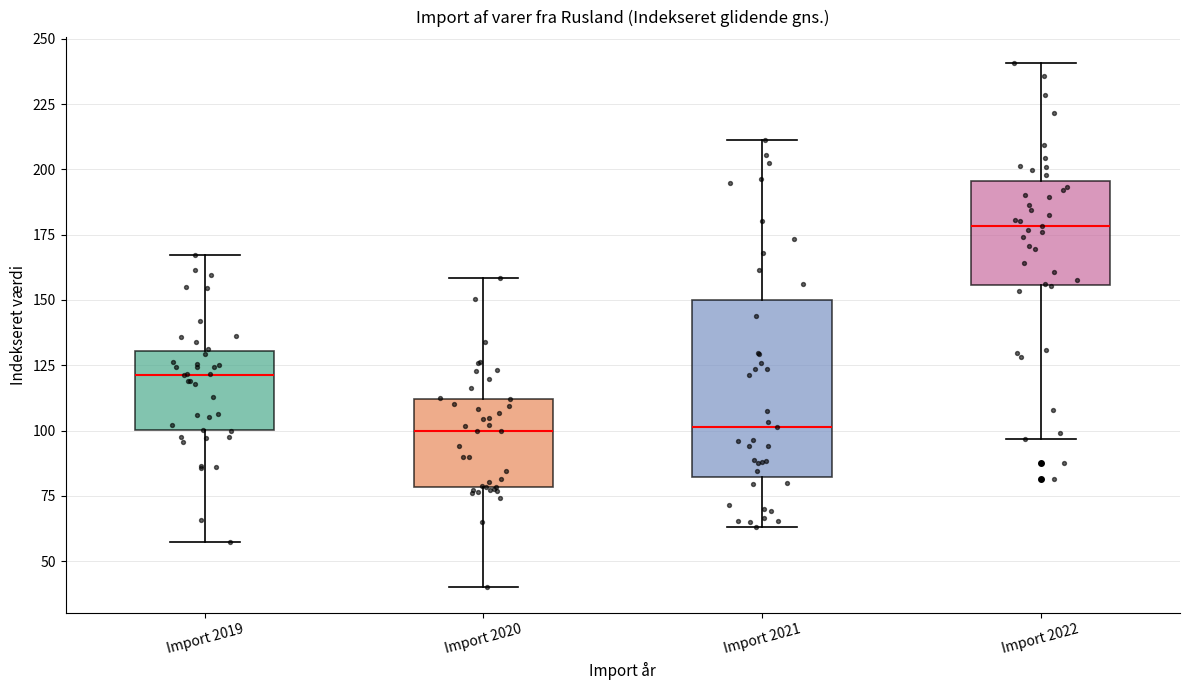

Where is the upper edge of the box for Import 2022 on the y-axis? The values are not printed on the chart, so give them approximately, as read against the axis.

195